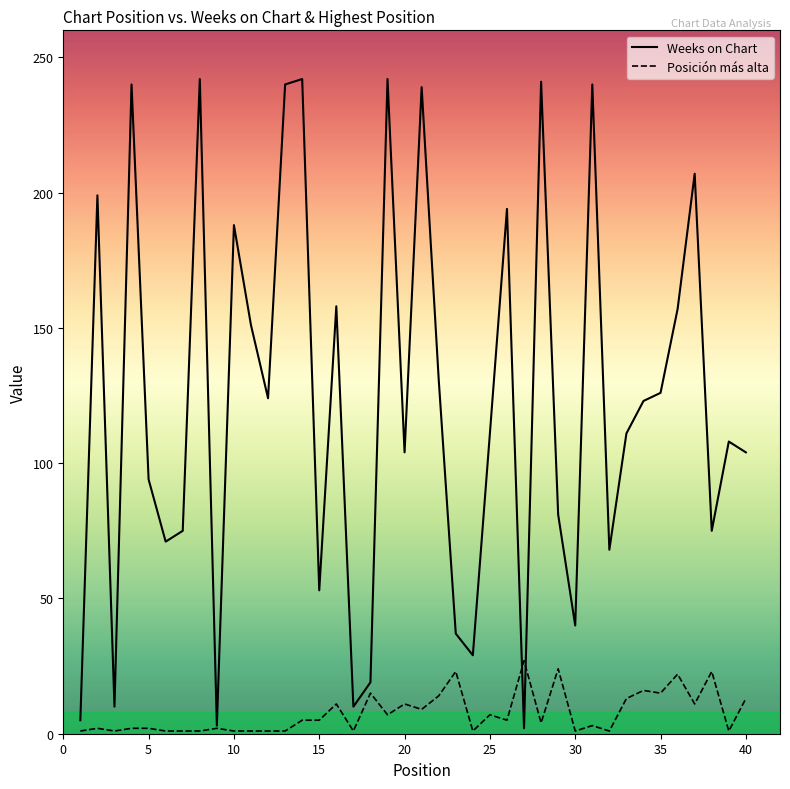

List the series in order of their peak value, highest first.

Weeks on Chart, Posición más alta